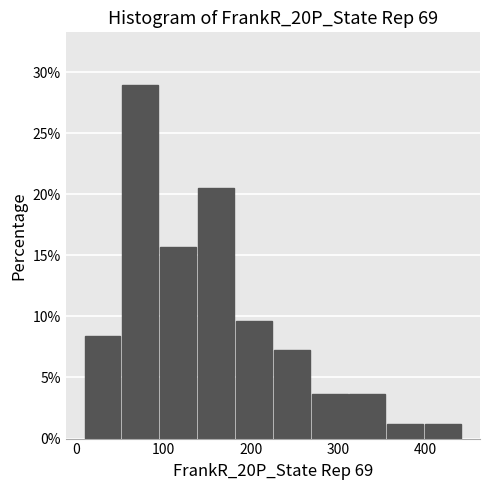

How tall is the bar that spans 400 to 440 on the x-axis? Neither the bar edges nor the heights are printed on the chart, so give them approximately, as read against the axes.

1.0